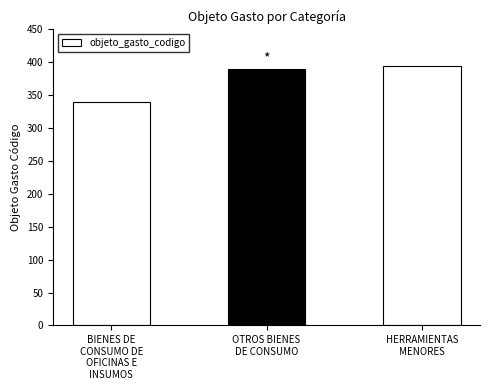

What is the value of the 3rd bar from the left?

394